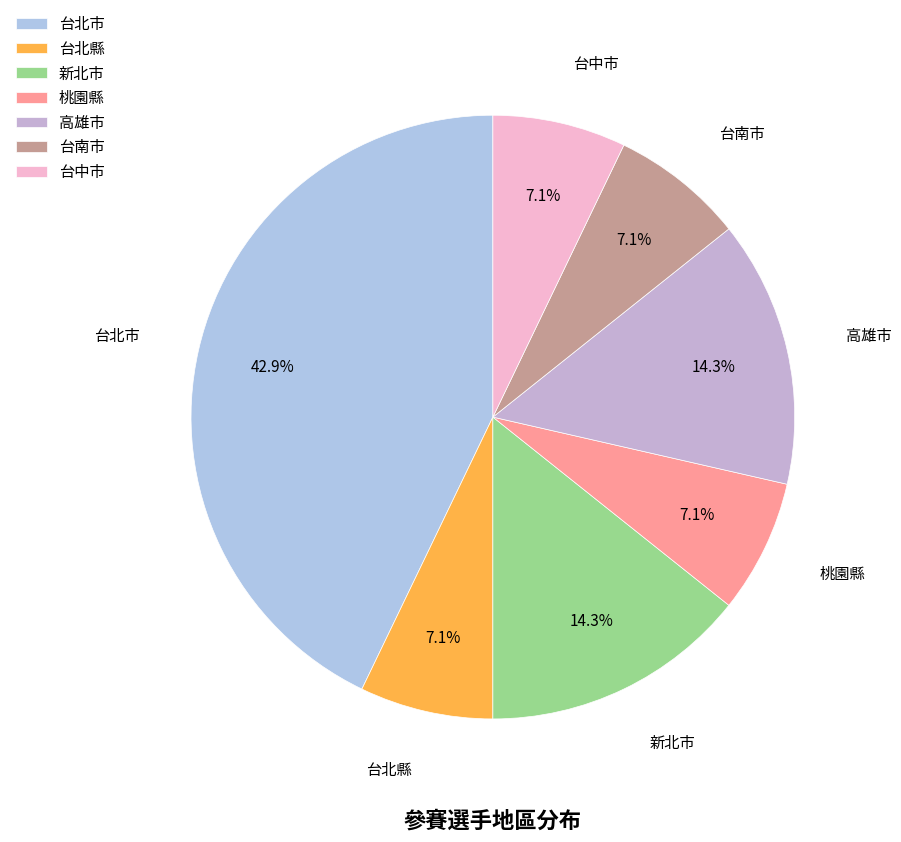

What is the largest slice in the pie chart?

台北市